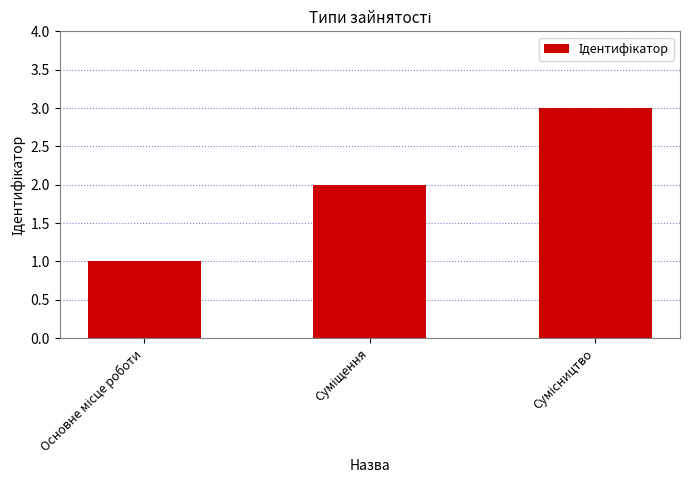

Reading left to right, what are all the values shown in this chart?

1	2	3